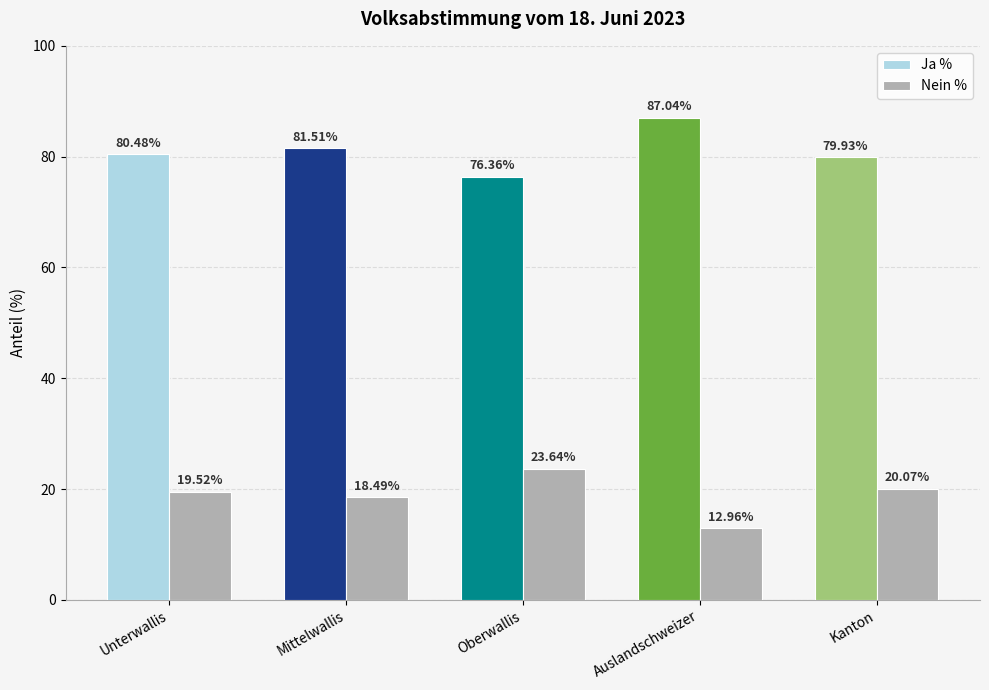

What is the difference between the highest and lowest values at Mittelwallis?

63.0